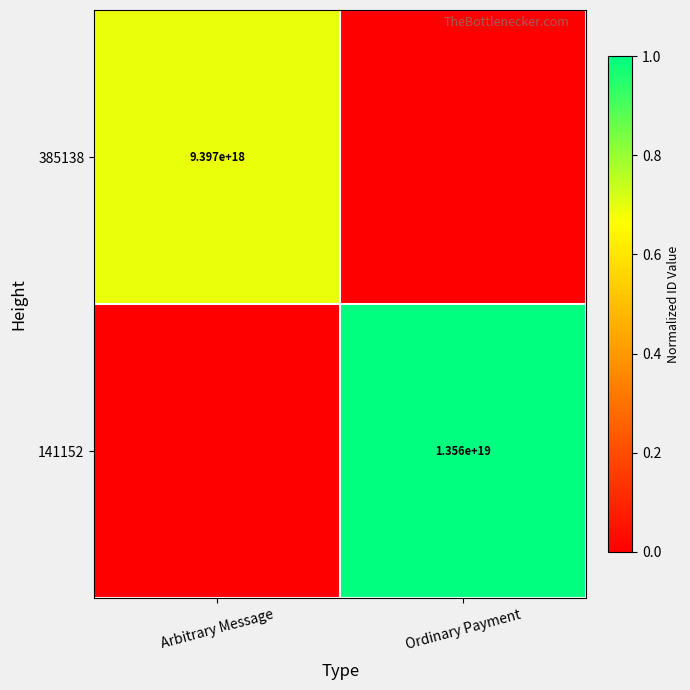

The value of 141152 at Ordinary Payment is 7473792316806855680. True or false?

False